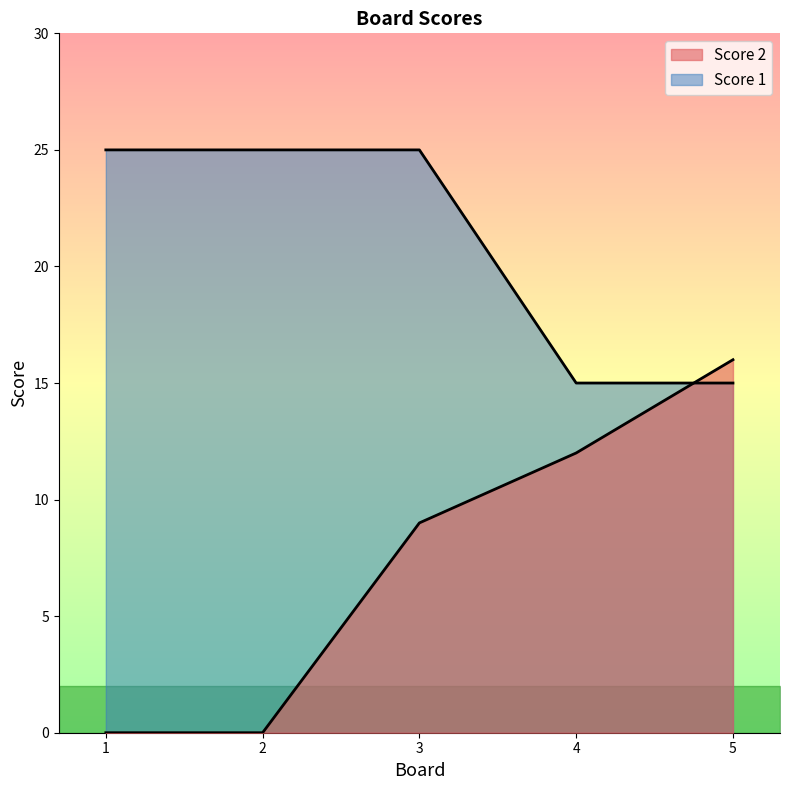

At which category is the sum across all series the highest?

3